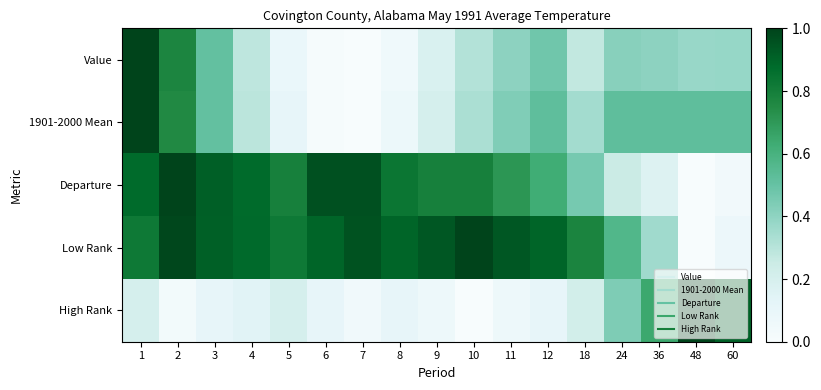

Which series has the largest total across all categories?

Low Rank